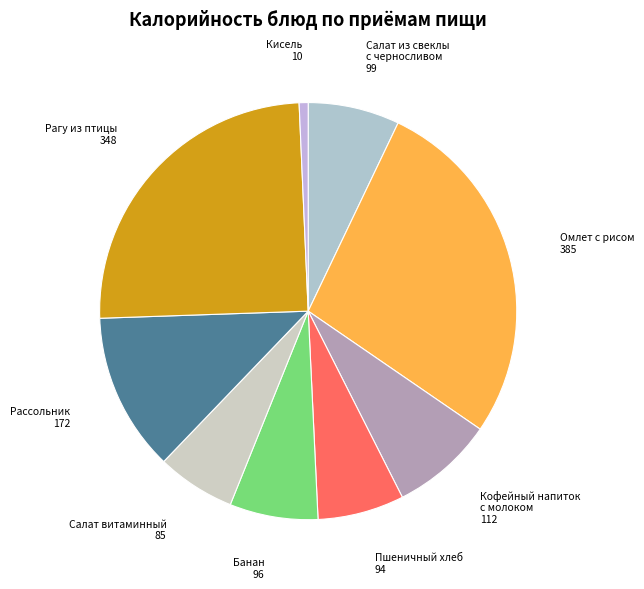

Count the number of slices in the pie.

9